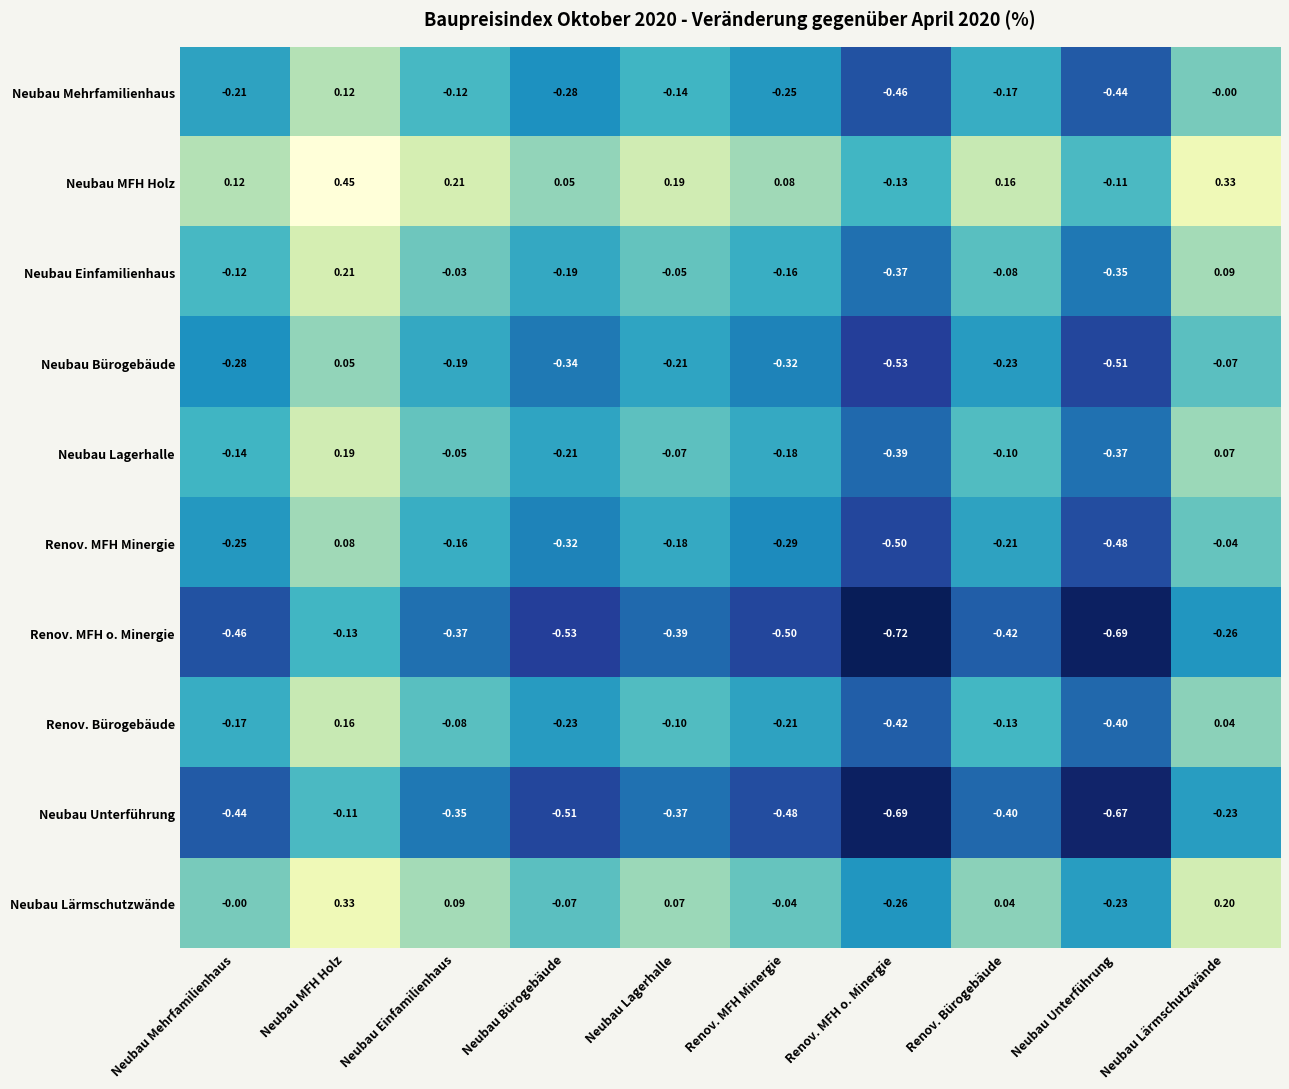

At which label is Neubau Einfamilienhaus closest to 0?

Neubau Einfamilienhaus